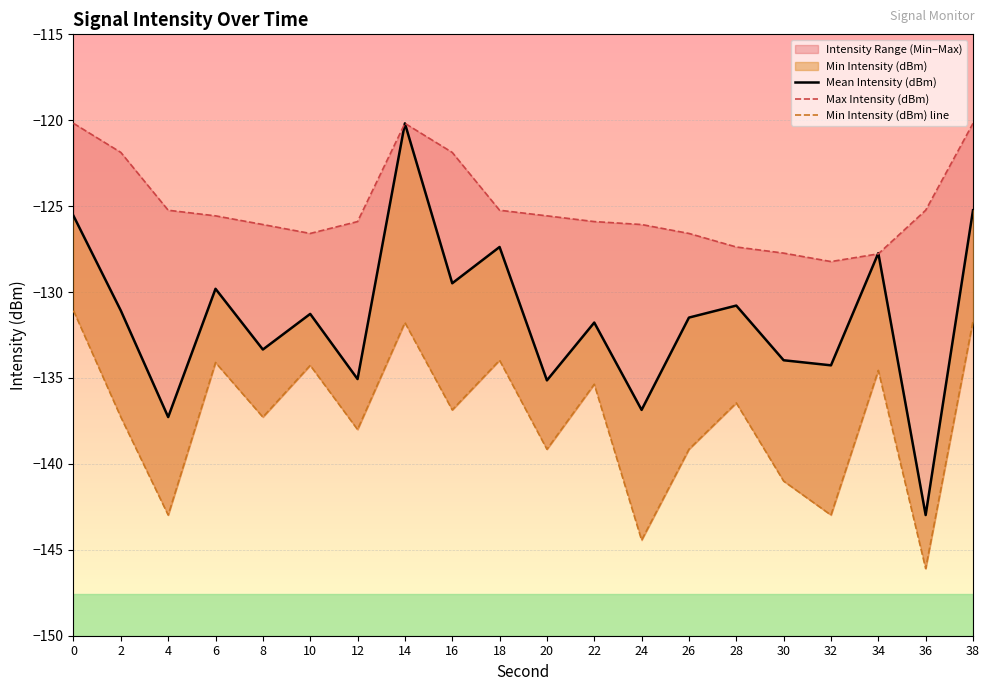

What is the sum of all Mean Intensity (dBm) values?

-2630.7